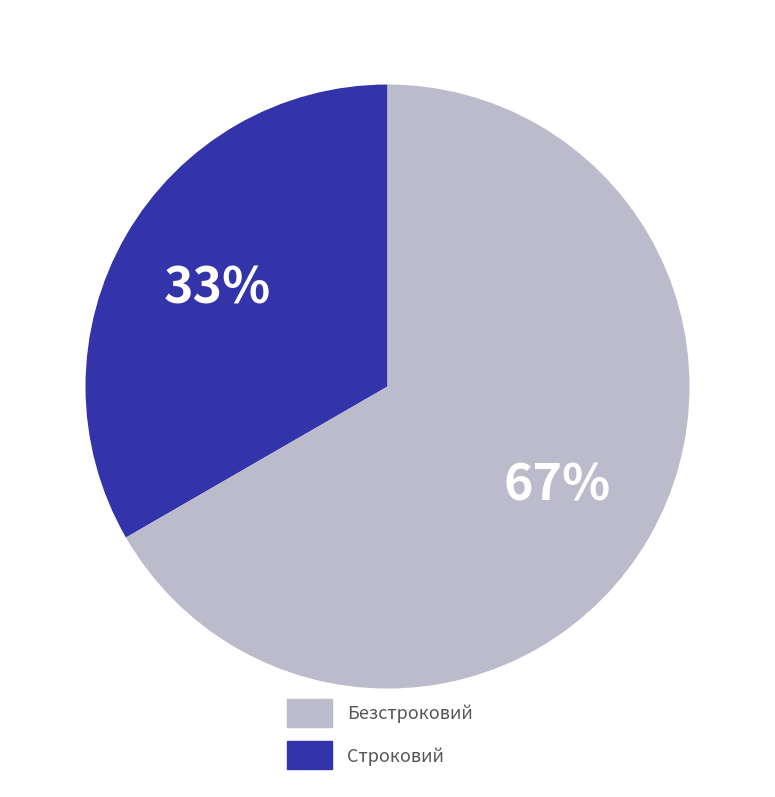

To the nearest percent, what is the average slice percentage?

50%